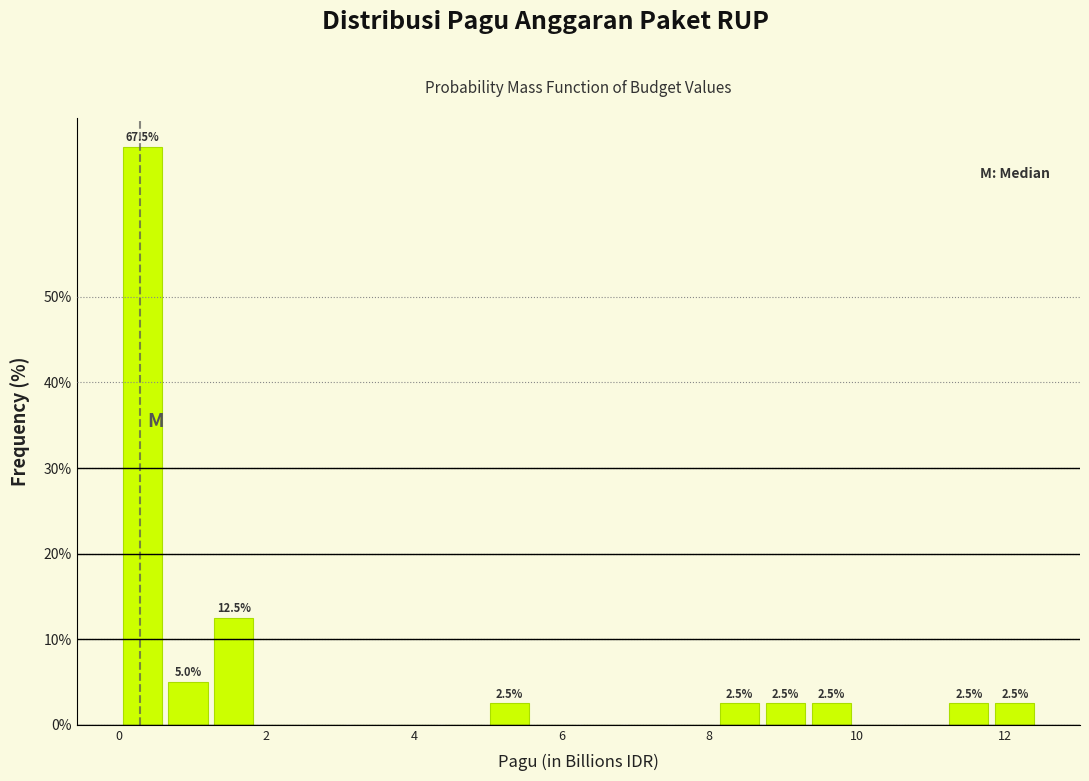

Read against the x-axis, roughly where is the centre of the tallest bar?

0.4